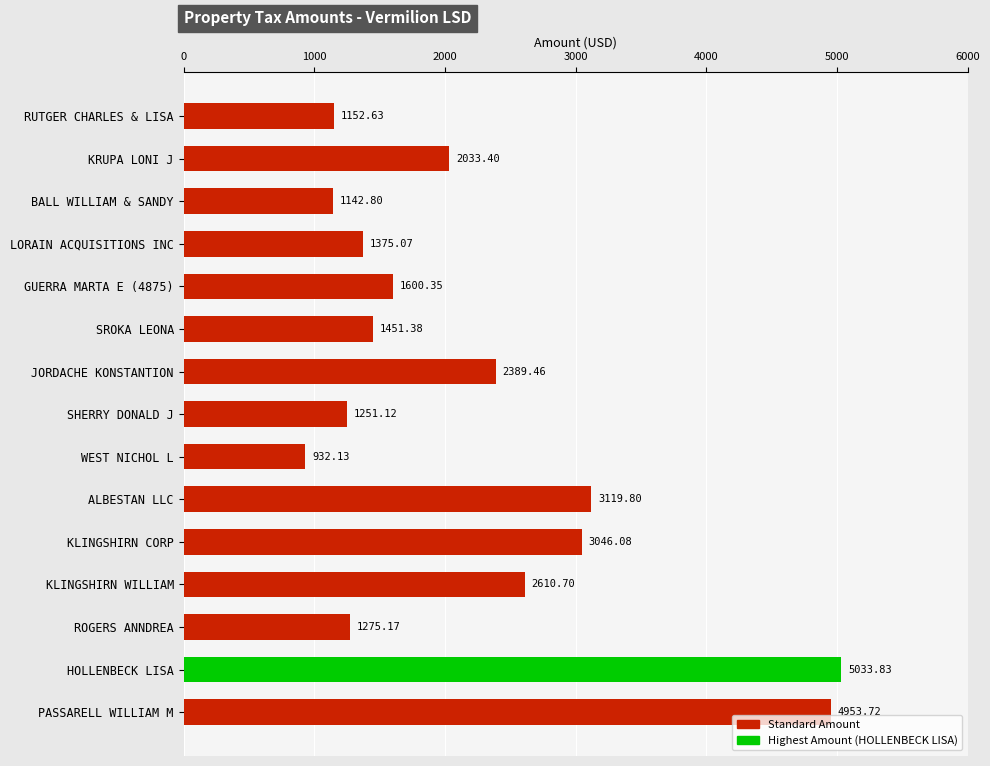

Rank the categories by value from highest to lowest.

HOLLENBECK LISA, PASSARELL WILLIAM M, ALBESTAN LLC, KLINGSHIRN CORP, KLINGSHIRN WILLIAM, JORDACHE KONSTANTION, KRUPA LONI J, GUERRA MARTA E (4875), SROKA LEONA, LORAIN ACQUISITIONS INC, ROGERS ANNDREA, SHERRY DONALD J, RUTGER CHARLES & LISA, BALL WILLIAM & SANDY, WEST NICHOL L